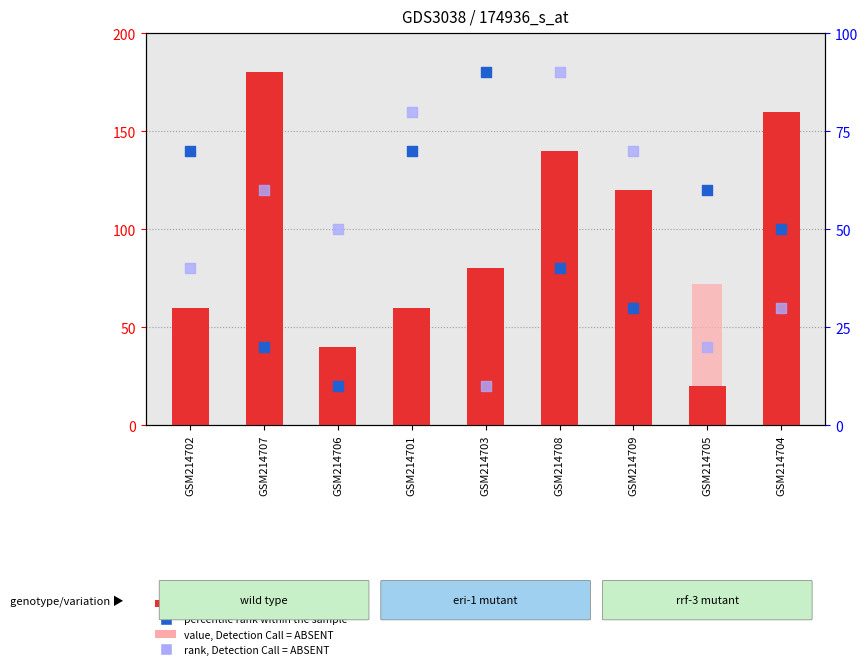

Which series has the largest Y range (max minus min)?

count